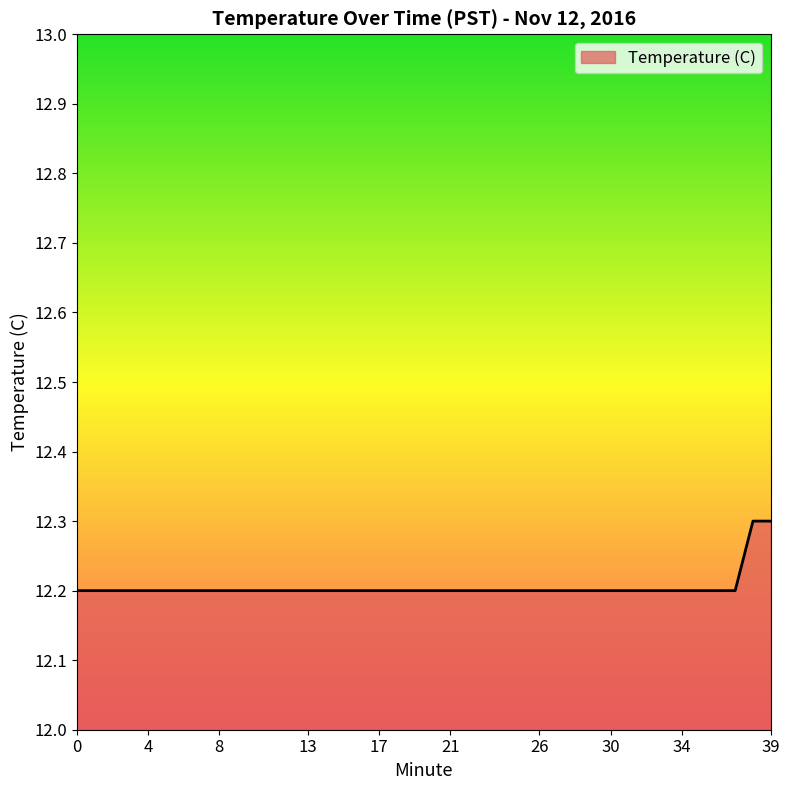

What is the greatest value displayed?

12.3